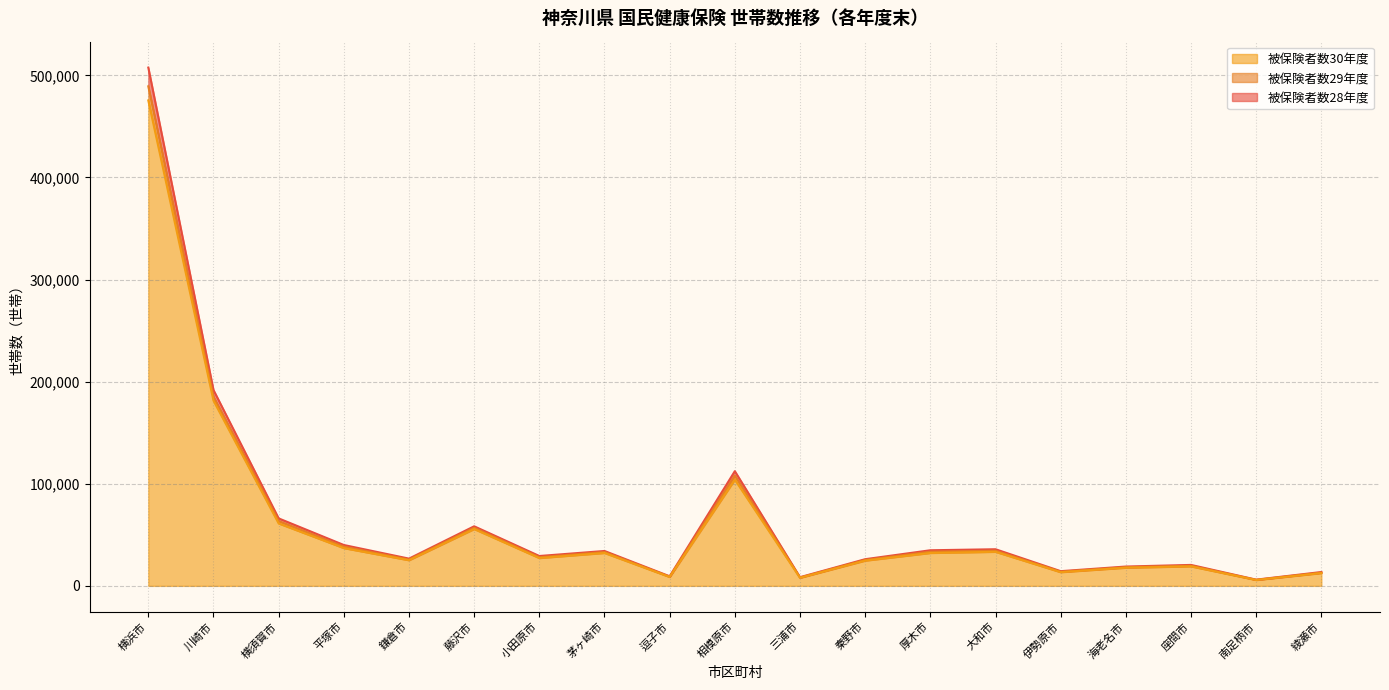

What is the maximum value for 被保険者数29年度?

489248